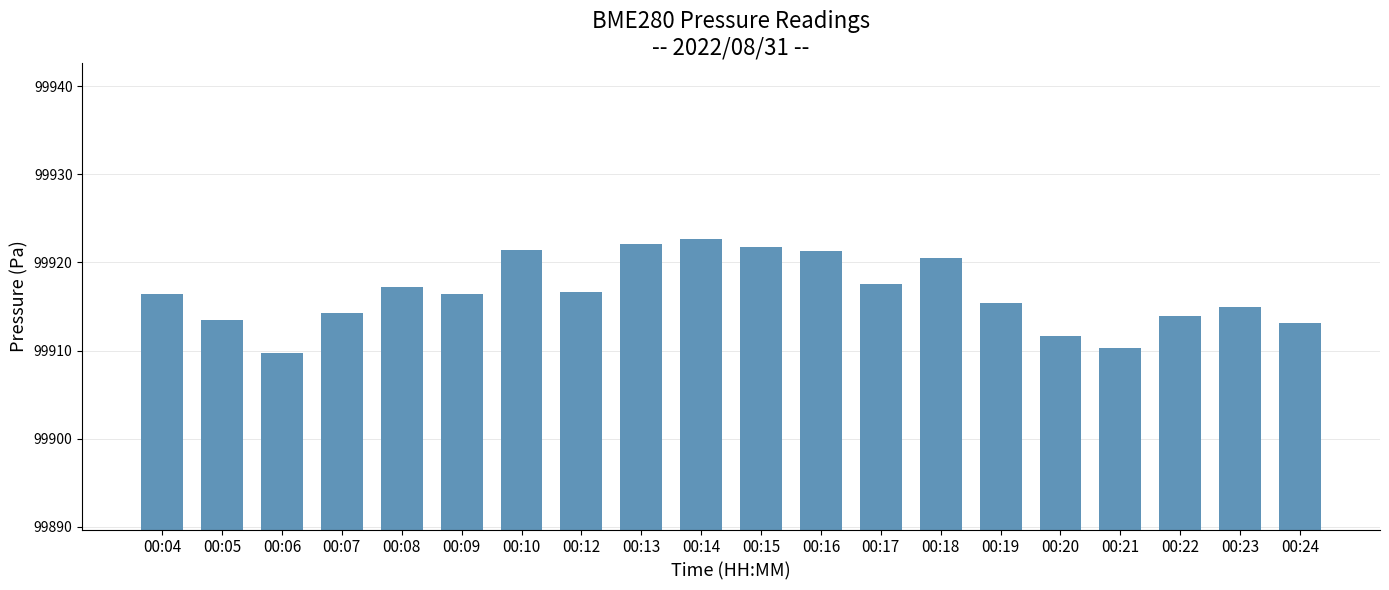

Read the value at 00:22.

99913.9